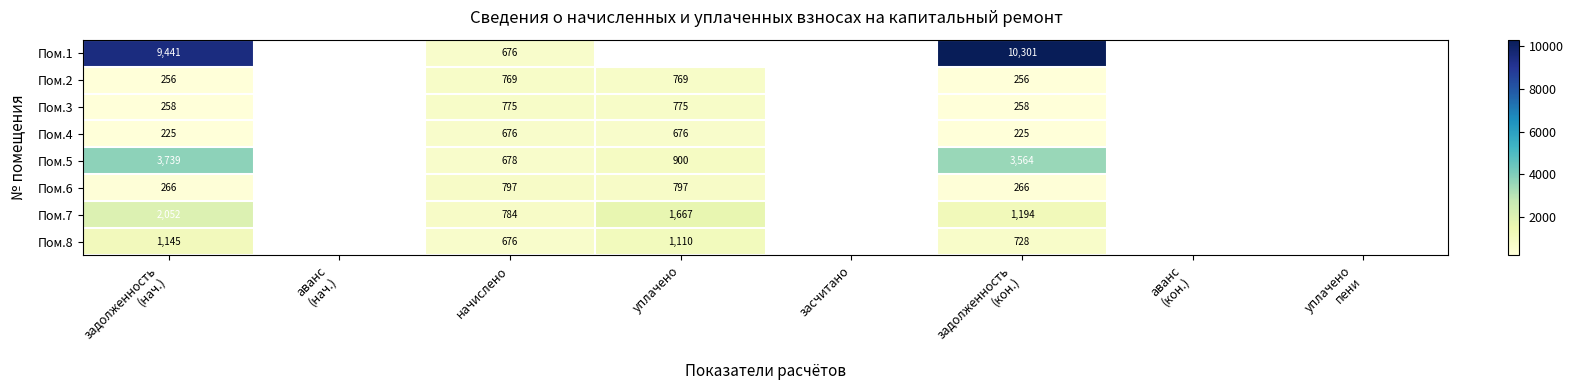

What is the maximum value shown in the chart?

10301.2